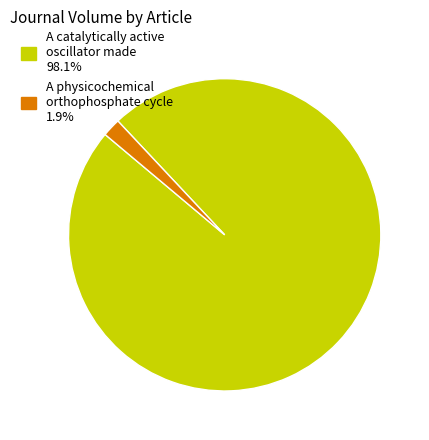

Between A catalytically active oscillator made and A physicochemical orthophosphate cycle, which is larger?

A catalytically active oscillator made